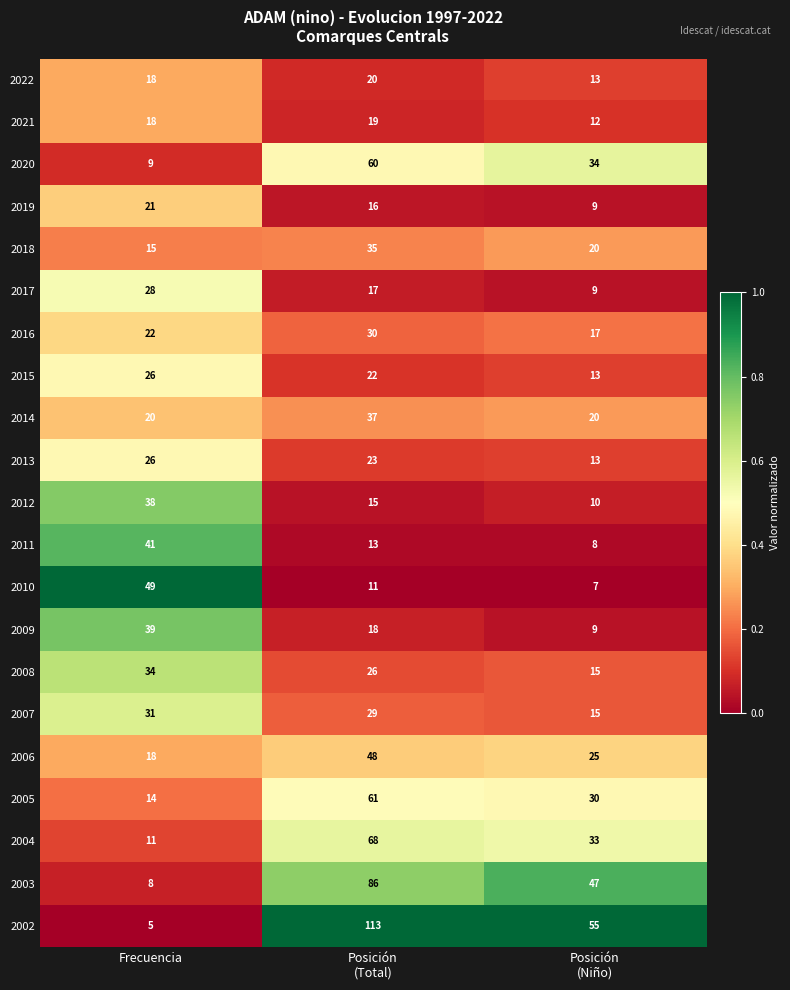

The 2019 series shows 21 at Frecuencia. True or false?

True